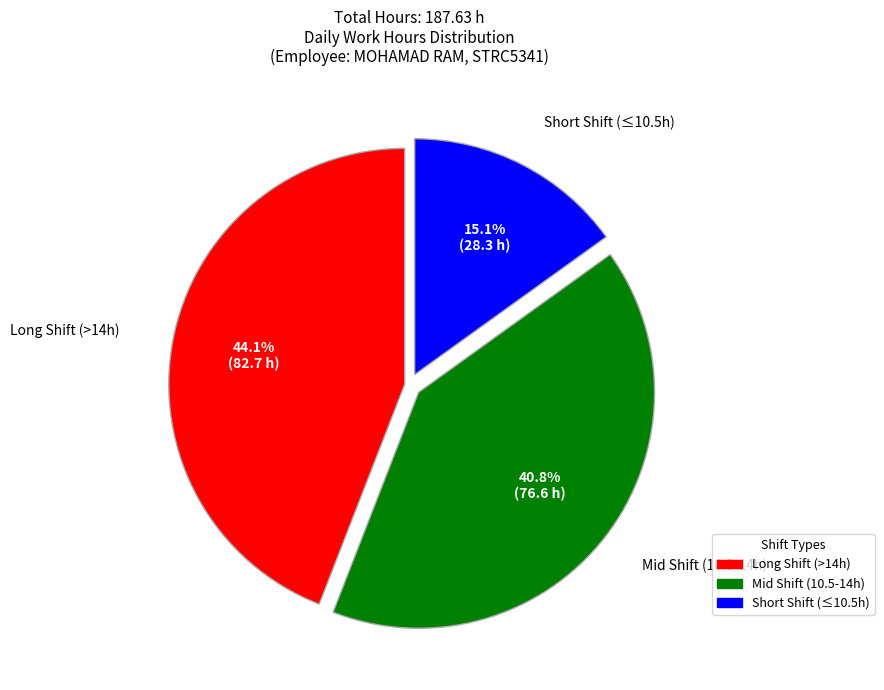

How many slices are in this pie chart?

3